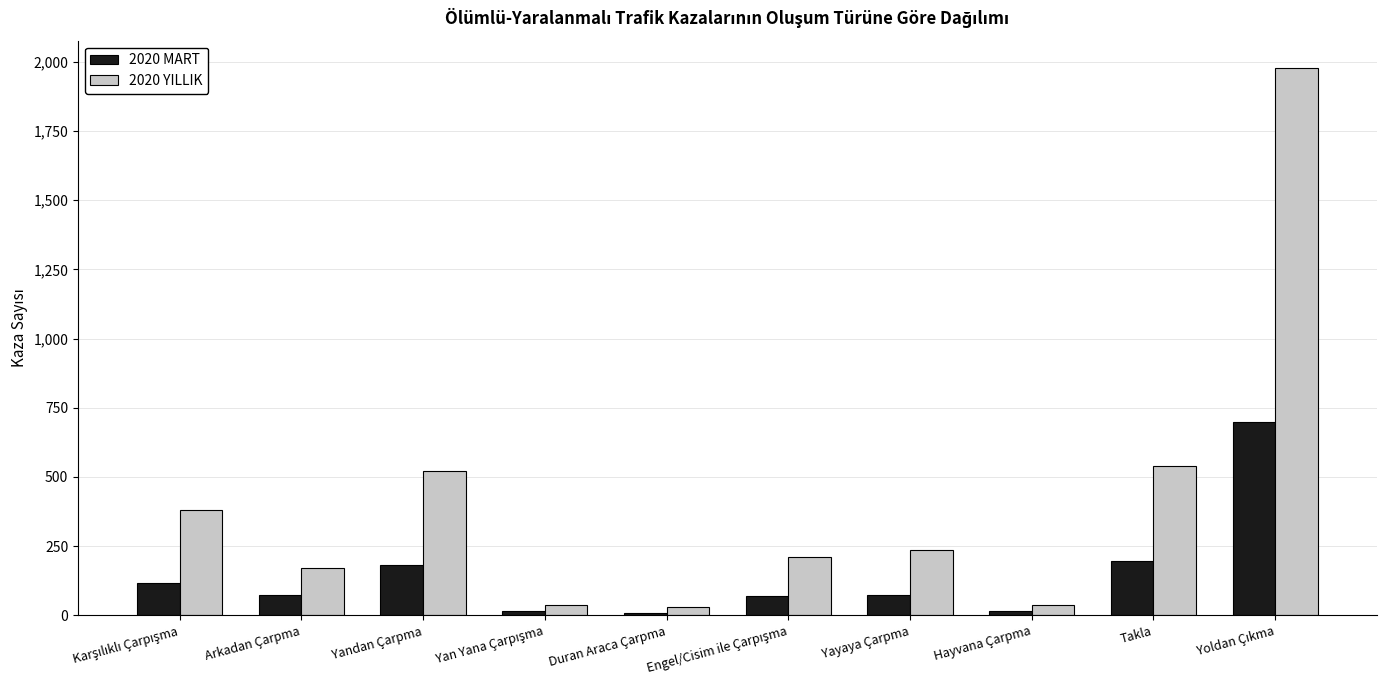

At how many categories does at least one series exceed 956?

1